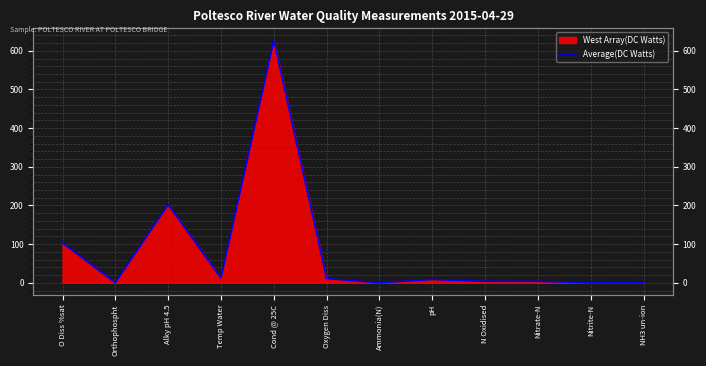

Where is the first local minimum?

Orthophospht